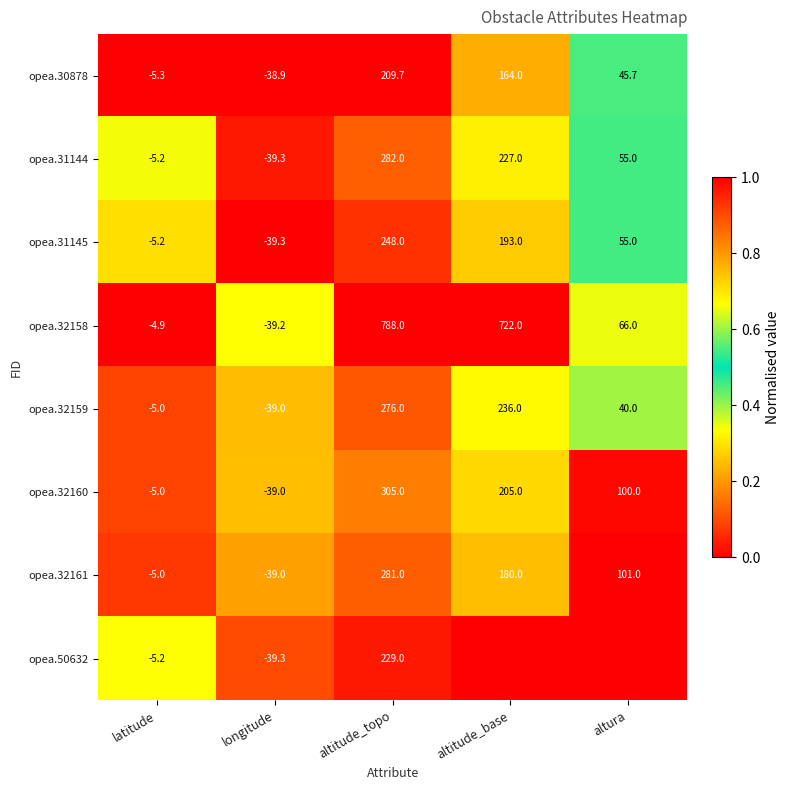

Which category has the lowest value in the opea.31144 series?

longitude